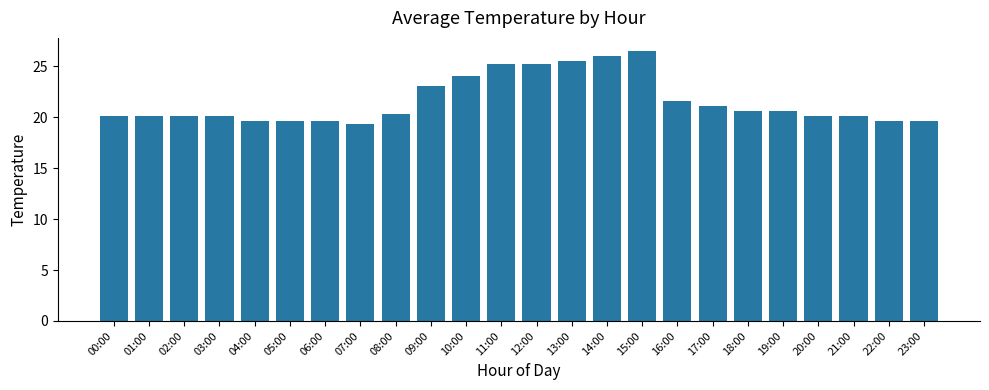

What is the difference between the values at 02:00 and 11:00?

5.1